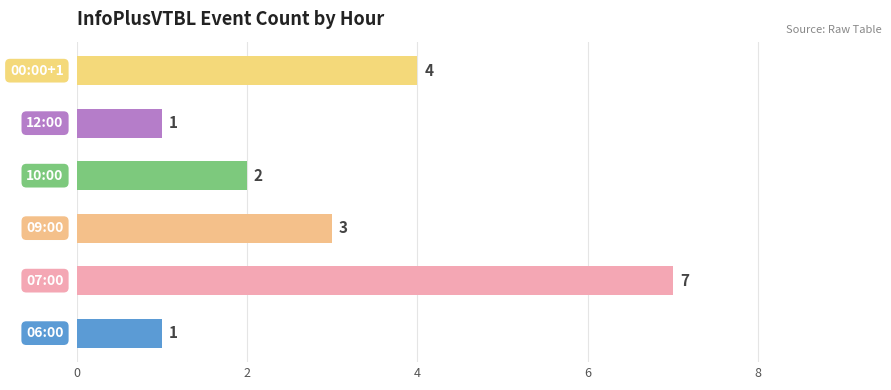

What is the minimum value shown in the chart?

1